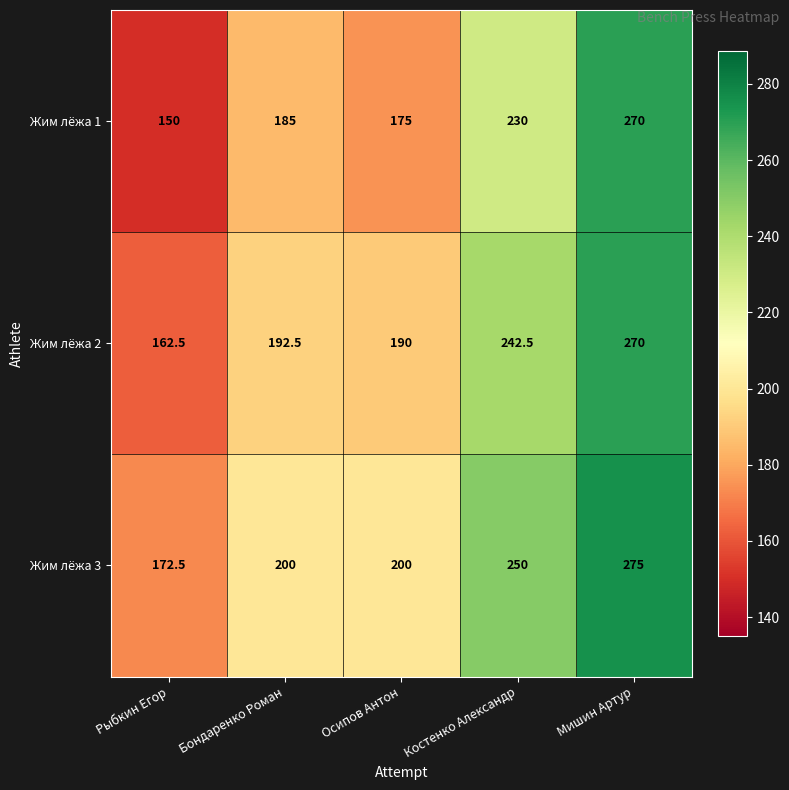

What is the sum of the Жим лёжа 3 values at Рыбкин Егор and Бондаренко Роман?

372.5